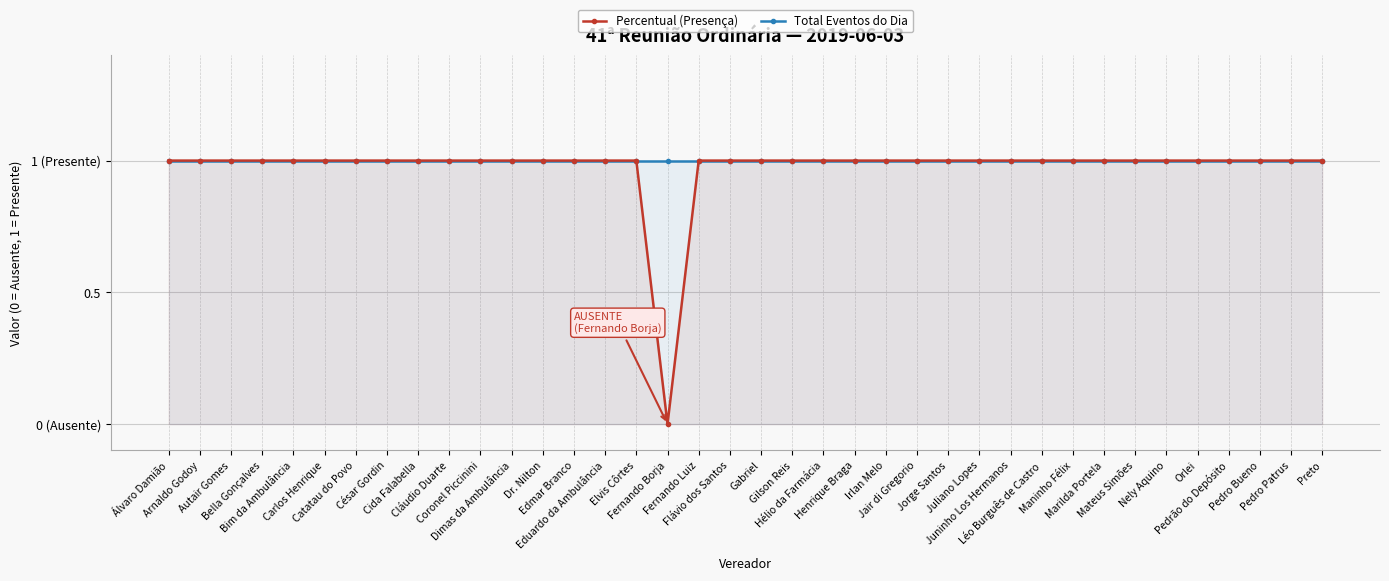

What is the label of the 15th point from the left?

Eduardo da Ambulância